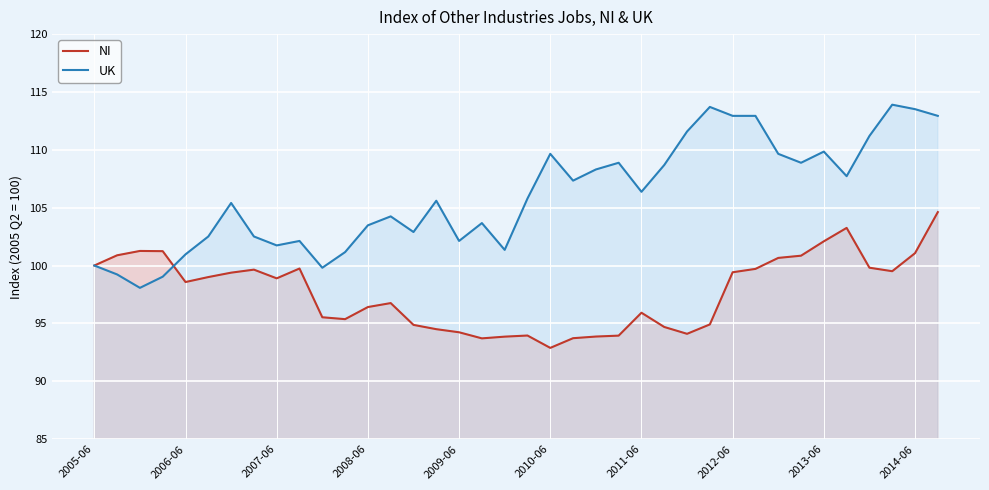

Reading right to left, what are all the values shown in this chart?

NI: 104.6	101.1	99.5	99.8	103.3	102.1	100.8	100.7	99.7	99.4	94.9	94.1	94.7	95.9	93.9	93.9	93.7	92.9	93.9	93.9	93.7	94.2	94.5	94.9	96.8	96.4	95.4	95.5	99.7	98.9	99.6	99.4	99.0	98.6	101.2	101.3	100.9	100.0
UK: 112.9	113.5	113.9	111.2	107.7	109.8	108.9	109.7	112.9	112.9	113.7	111.6	108.7	106.4	108.9	108.3	107.3	109.7	105.8	101.4	103.7	102.1	105.6	102.9	104.2	103.5	101.2	99.8	102.1	101.7	102.5	105.4	102.5	101.0	99.0	98.1	99.2	100.0